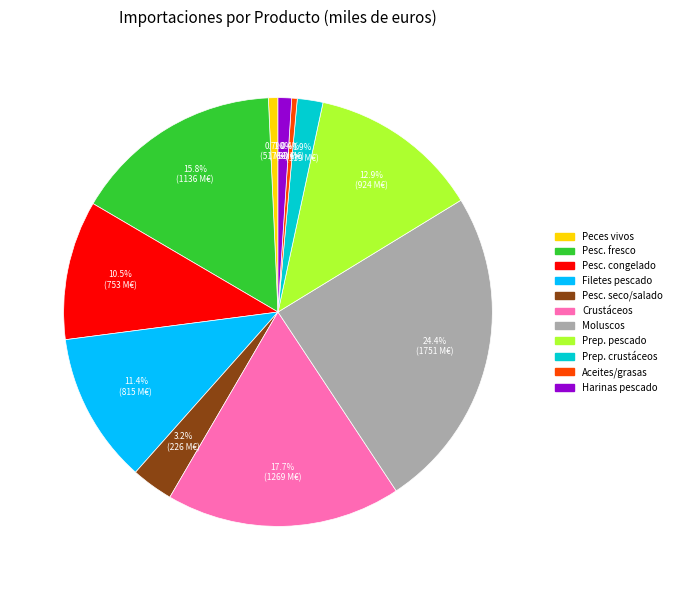

Does any single category account for the majority?

No